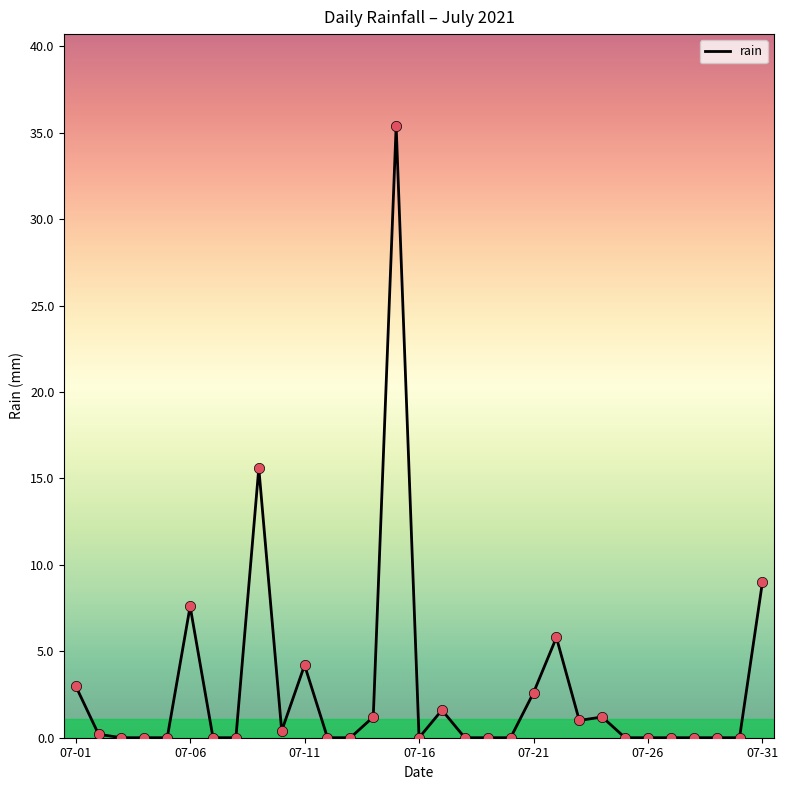

What is the greatest value displayed?

35.4